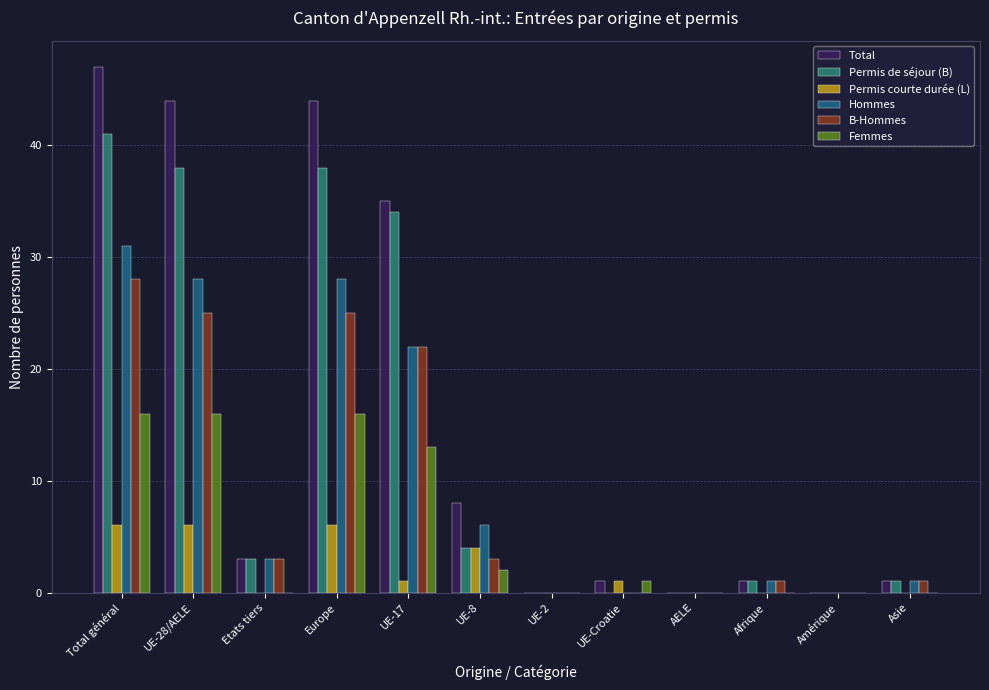

What is the total value across all series at UE-8?

27